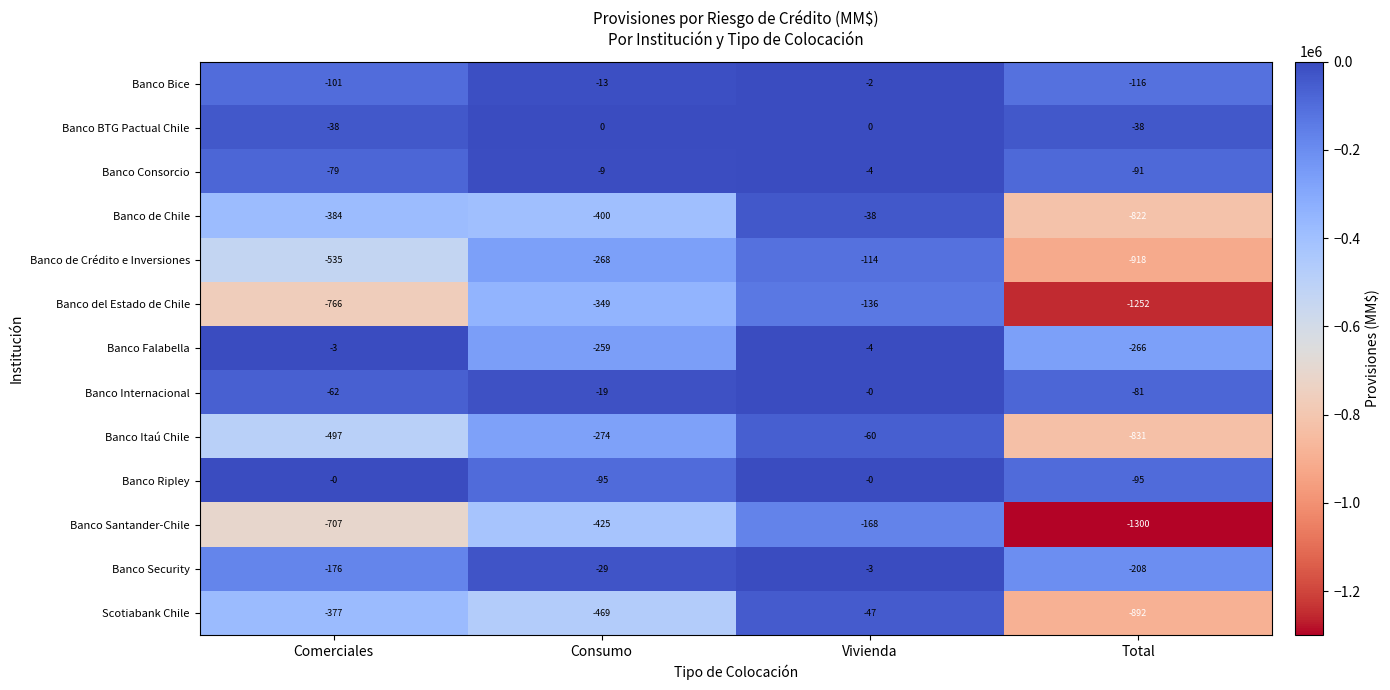

What is the total value across all series at Comerciales?

-3725068.4